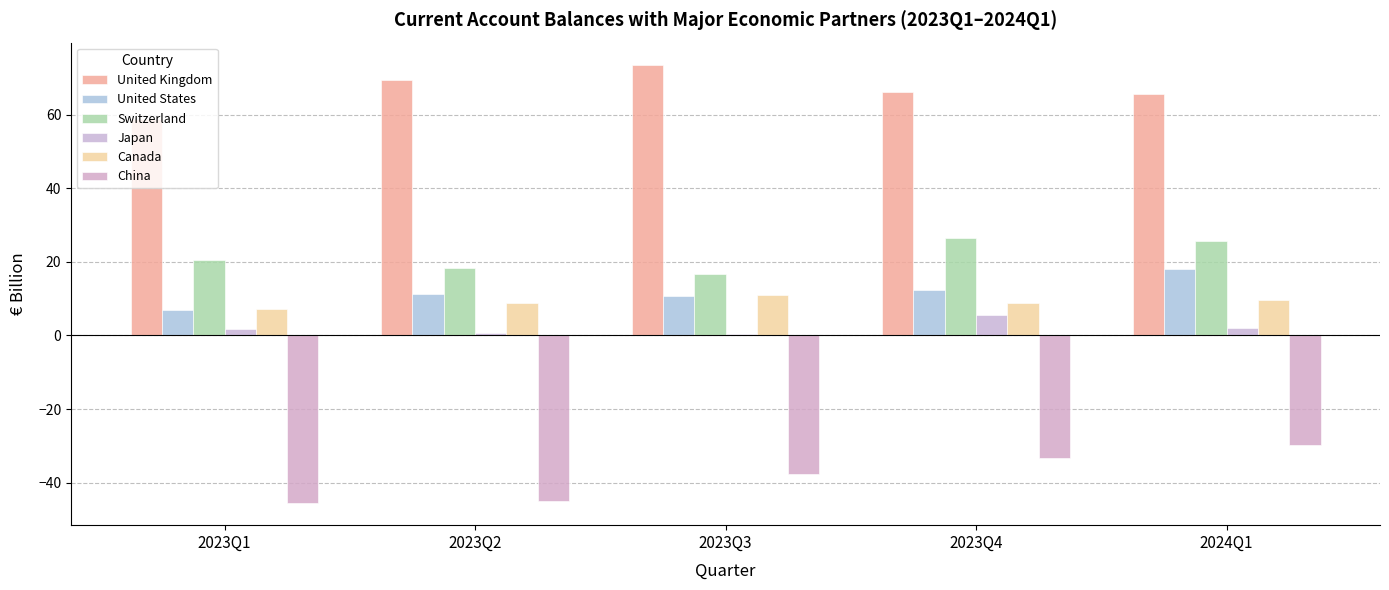

Where is Switzerland nearest to the value 21?

2023Q1